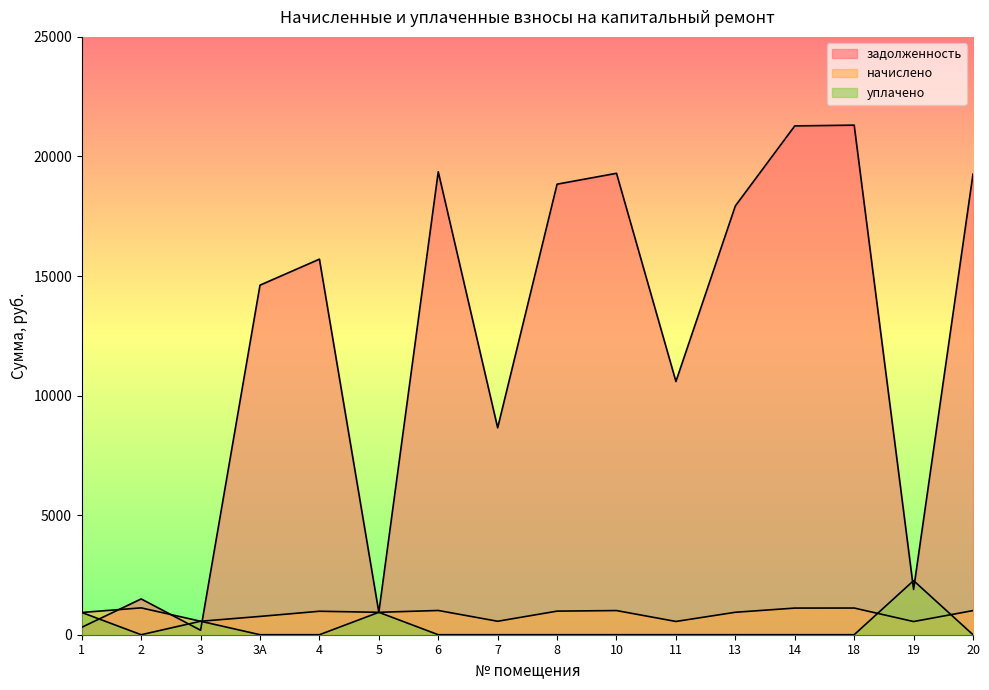

Where is начислено nearest to the value 836?

3А